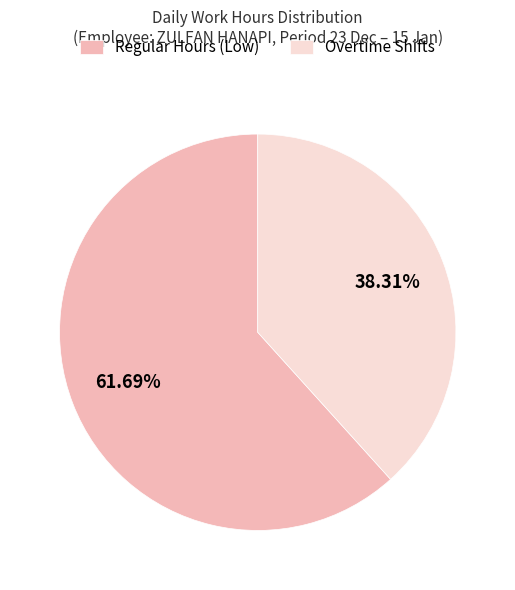

Which category has the biggest portion of the pie?

Regular Hours (Low)